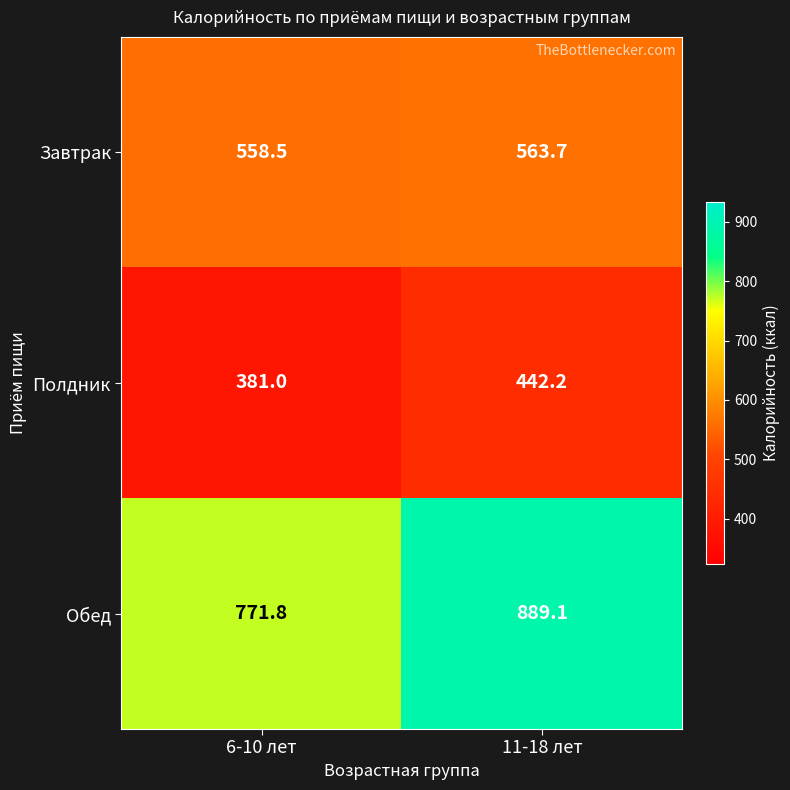

Which series changed the most between 6-10 лет and 11-18 лет?

Обед